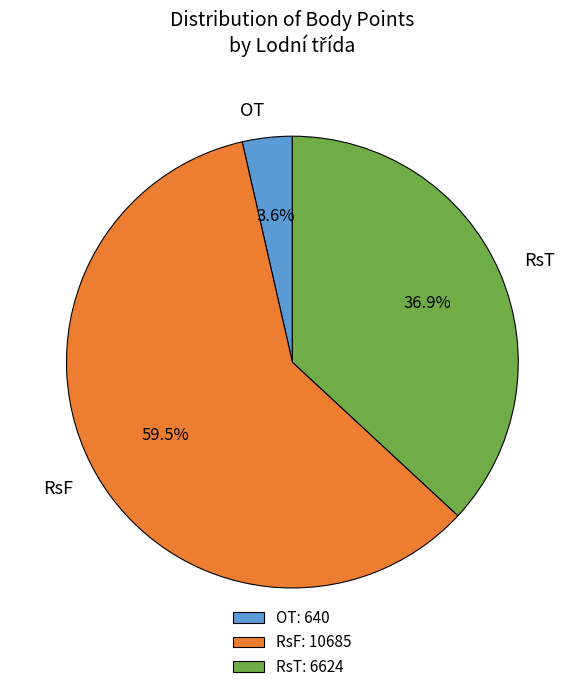

What is the total percentage of RsT and OT?

40.5%